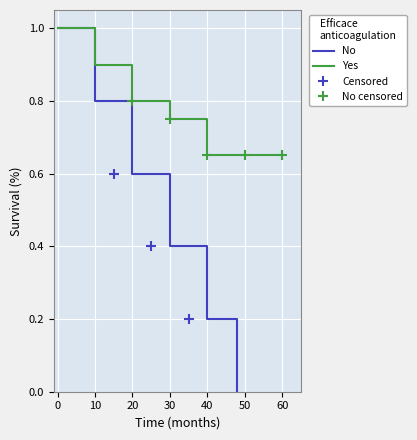

The value of Yes at 30 is 0.5. True or false?

False